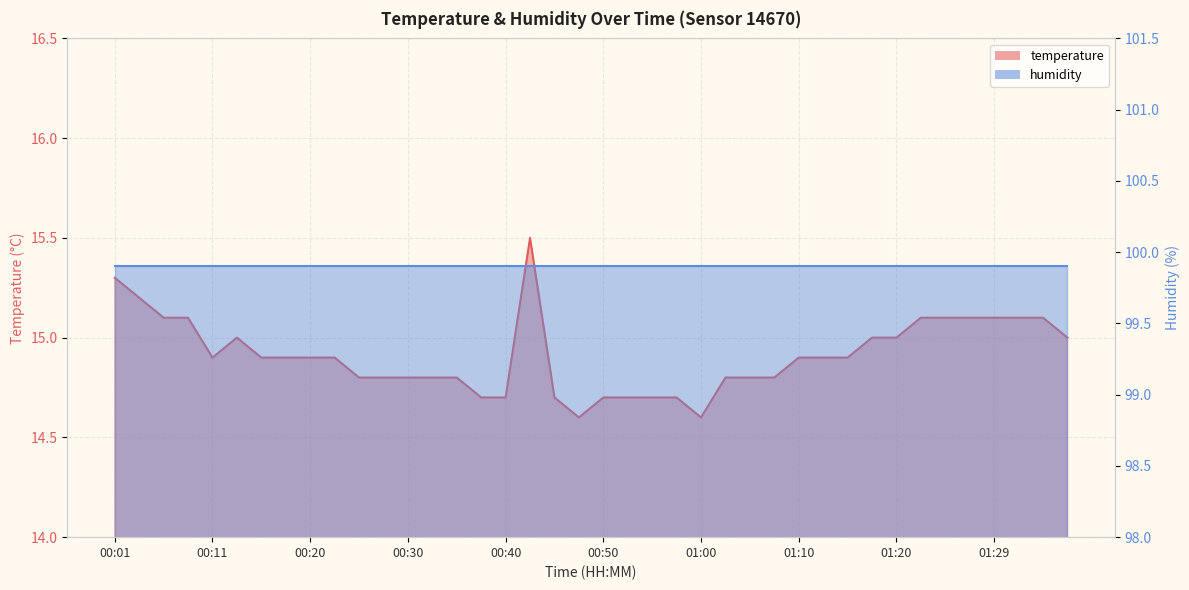

At which category does the chart reach its peak across all series?

00:43